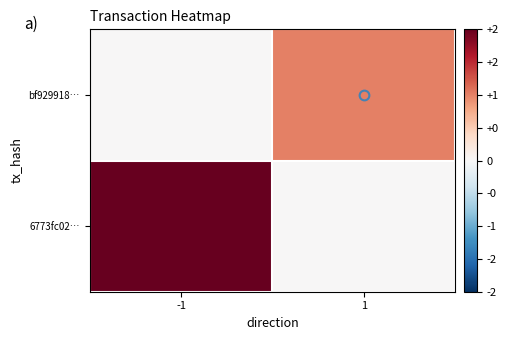

Reading left to right, extract all data points from this chart.

bf929918…: -1=0	1=1
6773fc02…: -1=2	1=0